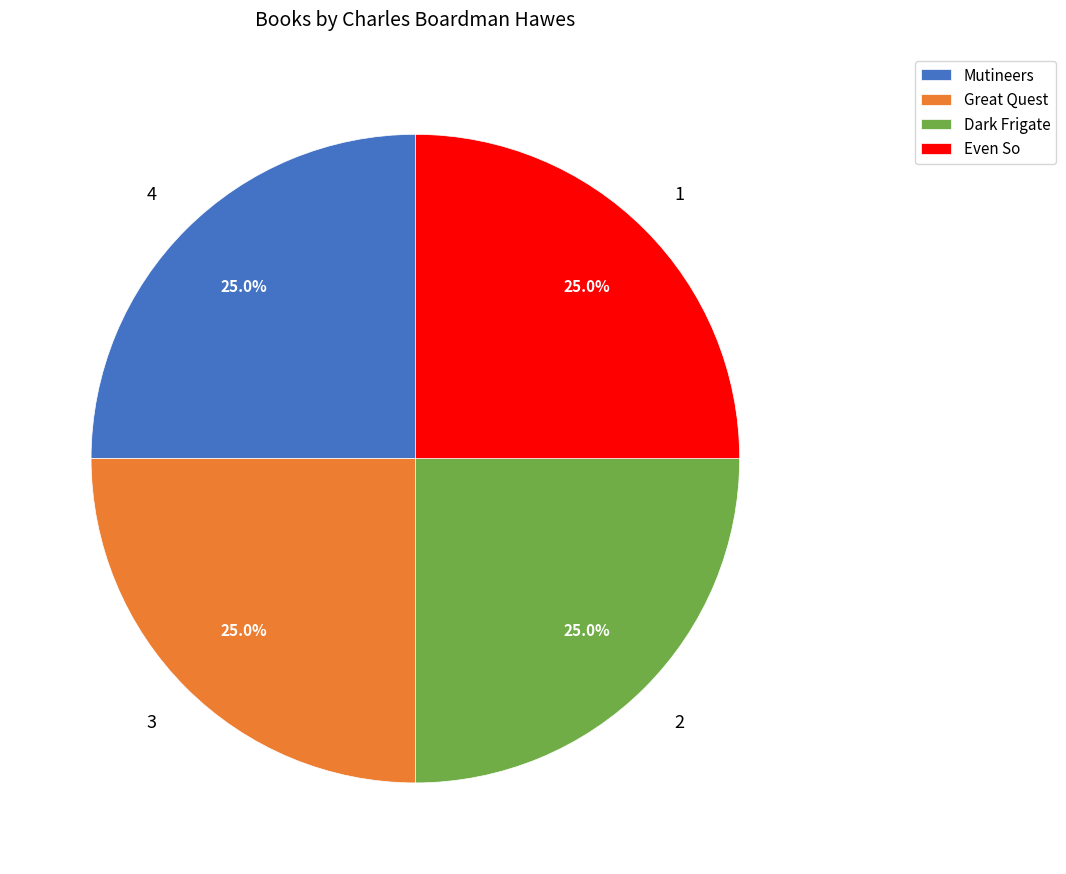

How many slices are in this pie chart?

4